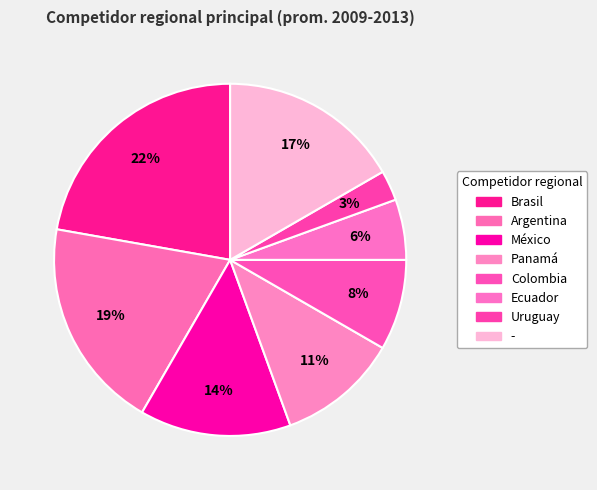

Count the number of slices in the pie.

8